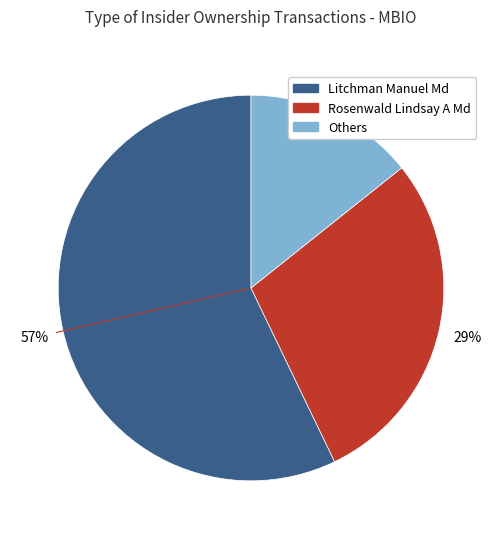

Count the number of slices in the pie.

3